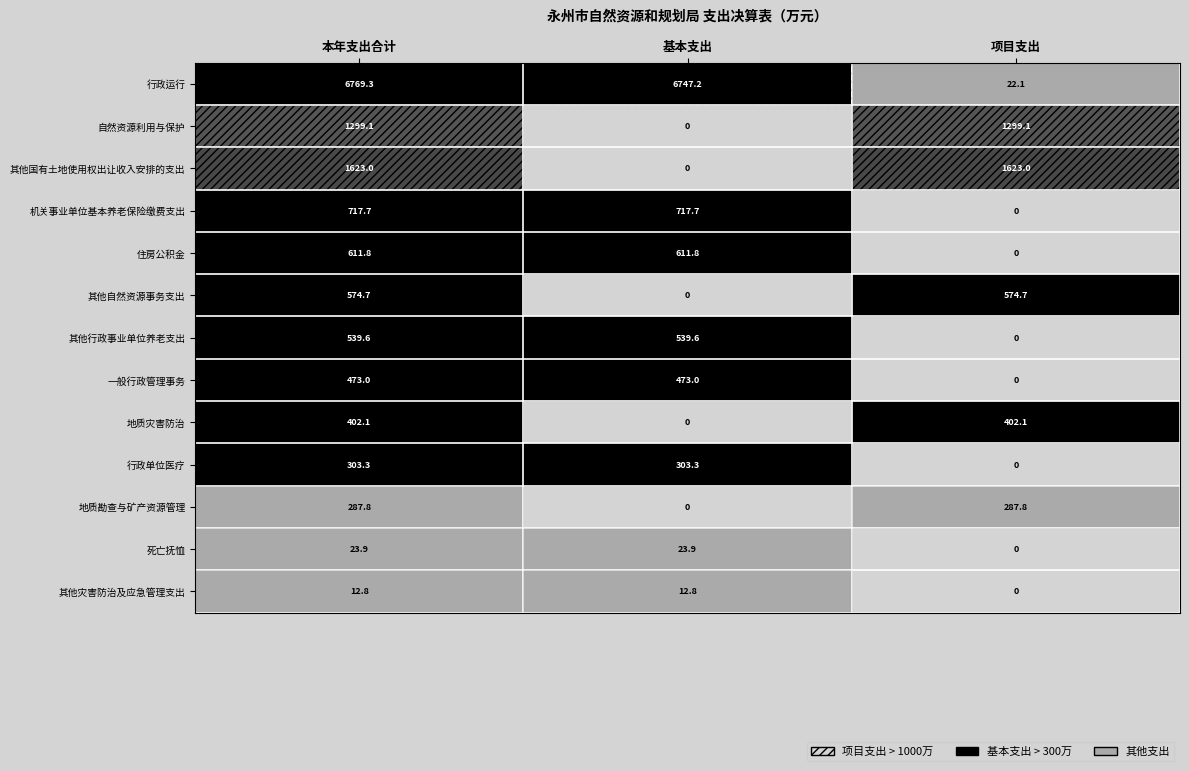

What is the difference between the maximum and minimum values in the 其他国有土地使用权出让收入安排的支出 series?

1623.0